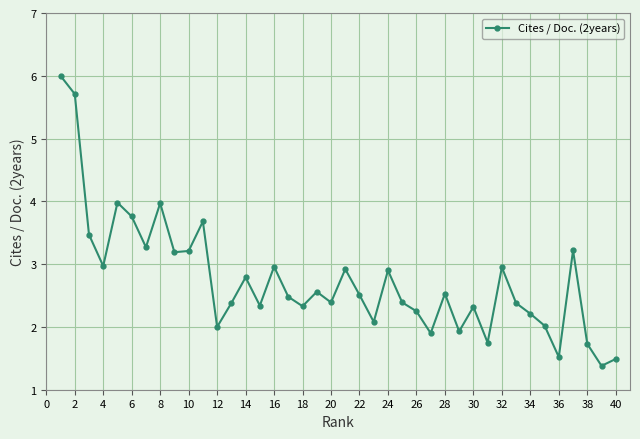

What is the difference between the second highest and minimum values?

4.3